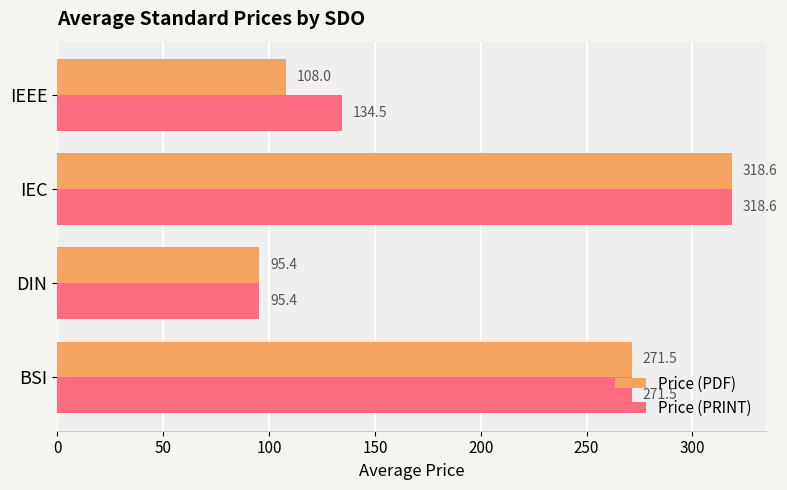

The value of Price (PRINT) at BSI is 72.1. True or false?

False